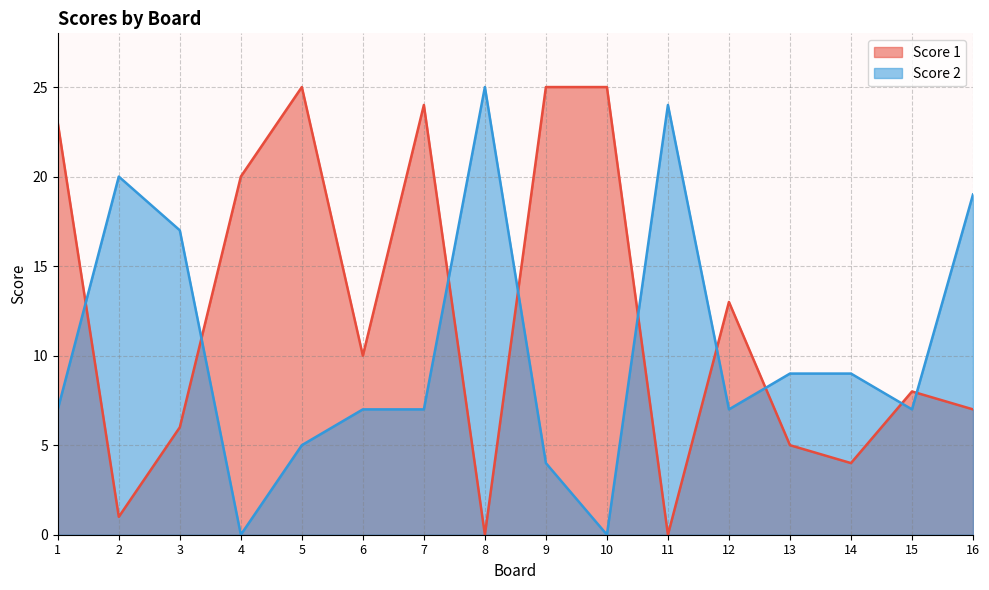

How many distinct data groups are displayed?

2